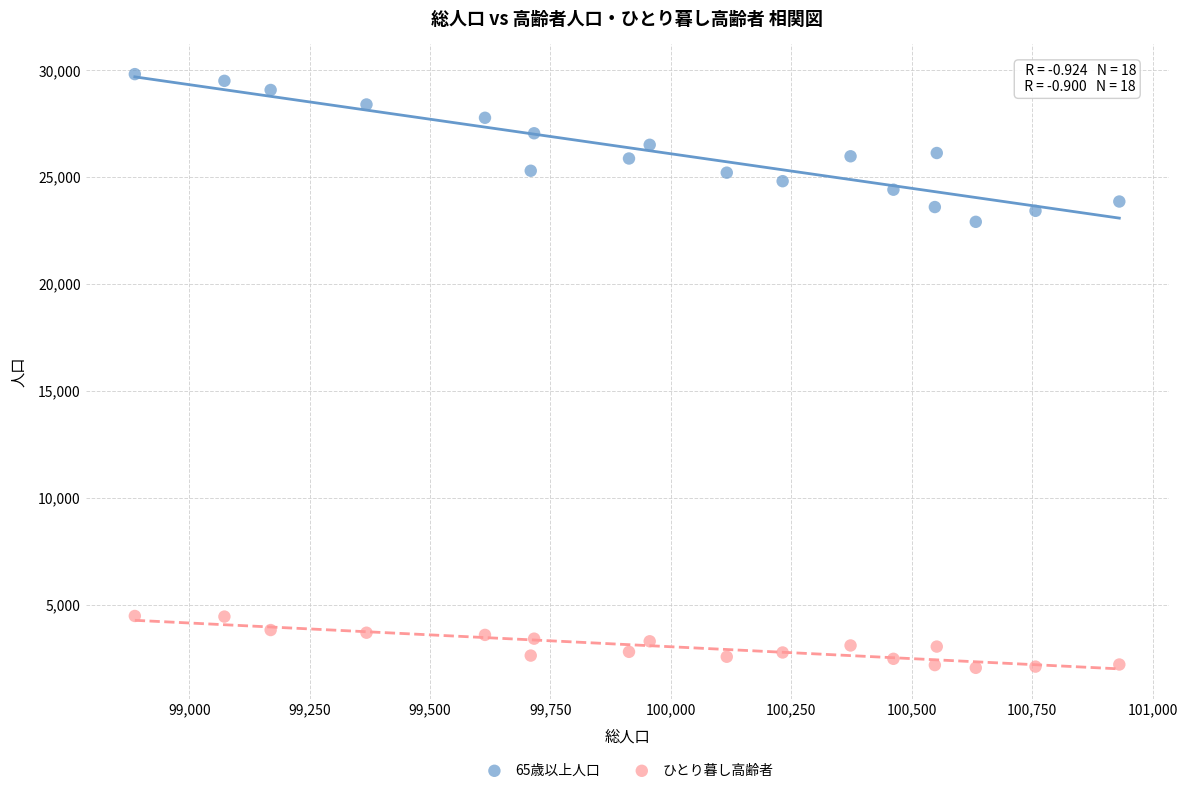

Across all data points, what is the range of X values (max minus min)?

2044